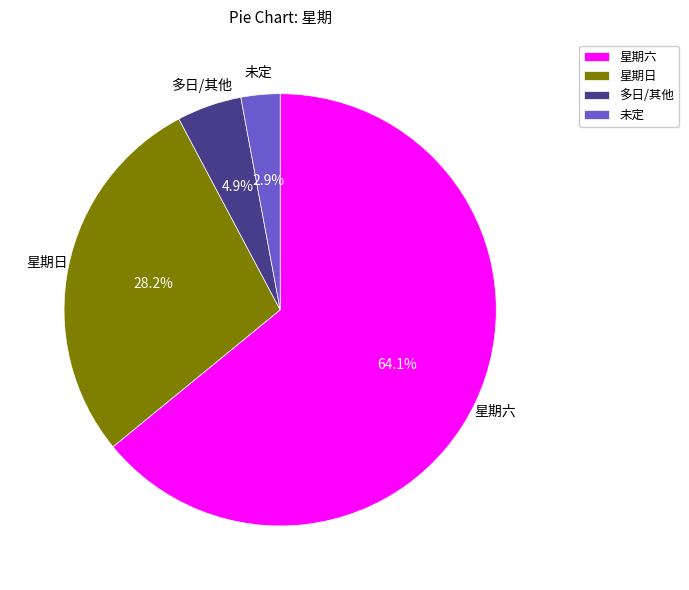

What percentage is the 星期日 slice, to the nearest percent?

28%